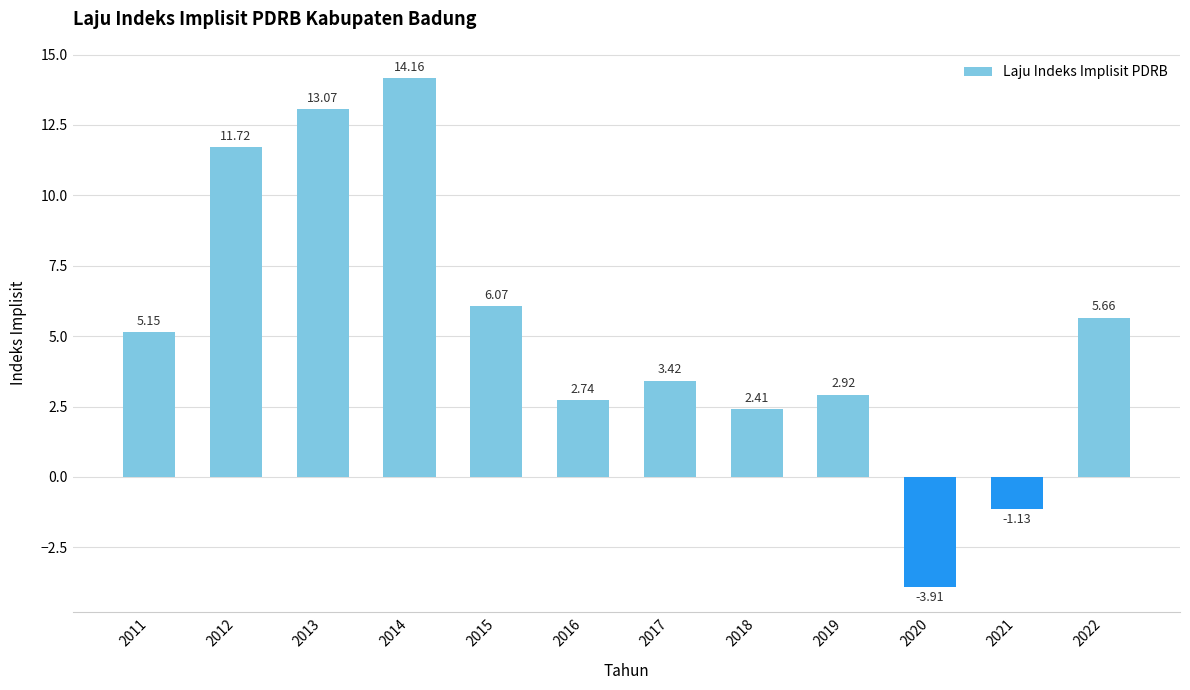

Approximately how many times larger is the value at 2017 compared to 2014?

0.2